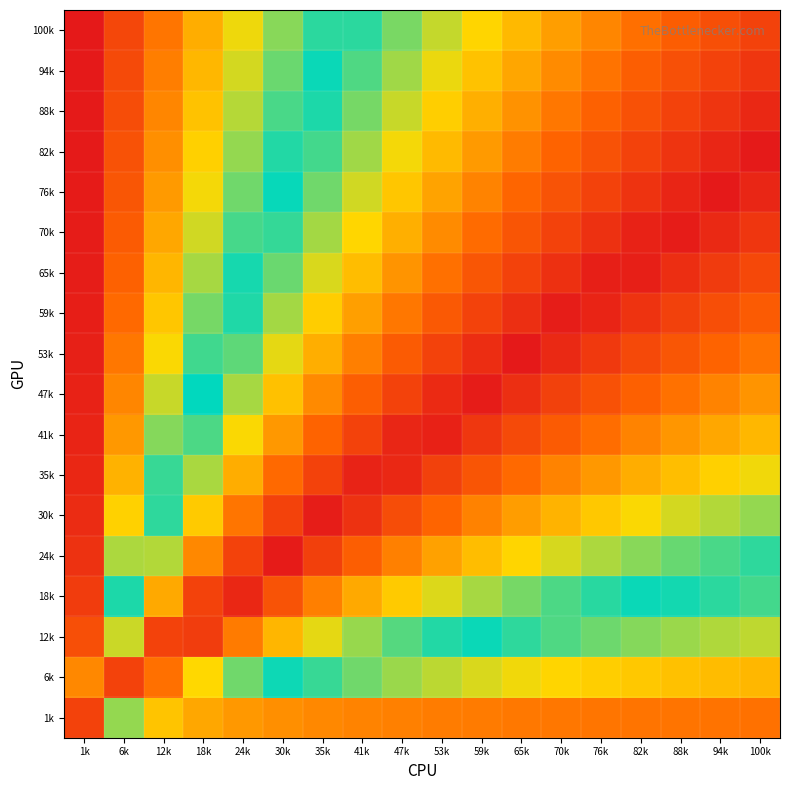

Reading left to right, transcribe all the data shown in this chart.

1k: 1k=0.0	6k=0.3	12k=0.4	18k=0.4	24k=0.4	30k=0.4	35k=0.4	41k=0.4	47k=0.4	53k=0.4	59k=0.4	65k=0.4	70k=0.4	76k=0.4	82k=0.4	88k=0.4	94k=0.4	100k=0.4
6k: 1k=0.4	6k=0.0	12k=0.1	18k=0.2	24k=0.2	30k=0.3	35k=0.3	41k=0.3	47k=0.3	53k=0.3	59k=0.3	65k=0.4	70k=0.4	76k=0.4	82k=0.4	88k=0.4	94k=0.4	100k=0.4
12k: 1k=0.5	6k=0.2	12k=0.0	18k=0.0	24k=0.1	30k=0.2	35k=0.2	41k=0.2	47k=0.2	53k=0.3	59k=0.3	65k=0.3	70k=0.3	76k=0.3	82k=0.3	88k=0.3	94k=0.3	100k=0.3
18k: 1k=0.5	6k=0.3	12k=0.1	18k=0.0	24k=0.0	30k=0.1	35k=0.1	41k=0.1	47k=0.2	53k=0.2	59k=0.2	65k=0.2	70k=0.2	76k=0.3	82k=0.3	88k=0.3	94k=0.3	100k=0.3
24k: 1k=0.5	6k=0.3	12k=0.2	18k=0.1	24k=0.0	30k=0.0	35k=0.0	41k=0.1	47k=0.1	53k=0.1	59k=0.2	65k=0.2	70k=0.2	76k=0.2	82k=0.2	88k=0.2	94k=0.2	100k=0.3
30k: 1k=0.5	6k=0.4	12k=0.3	18k=0.2	24k=0.1	30k=0.0	35k=0.0	41k=0.0	47k=0.1	53k=0.1	59k=0.1	65k=0.1	70k=0.2	76k=0.2	82k=0.2	88k=0.2	94k=0.2	100k=0.2
35k: 1k=0.5	6k=0.4	12k=0.3	18k=0.2	24k=0.1	30k=0.1	35k=0.0	41k=0.0	47k=0.0	53k=0.0	59k=0.1	65k=0.1	70k=0.1	76k=0.1	82k=0.1	88k=0.2	94k=0.2	100k=0.2
41k: 1k=0.5	6k=0.4	12k=0.3	18k=0.2	24k=0.2	30k=0.1	35k=0.1	41k=0.0	47k=0.0	53k=0.0	59k=0.0	65k=0.1	70k=0.1	76k=0.1	82k=0.1	88k=0.1	94k=0.1	100k=0.2
47k: 1k=0.5	6k=0.4	12k=0.3	18k=0.3	24k=0.2	30k=0.2	35k=0.1	41k=0.1	47k=0.0	53k=0.0	59k=0.0	65k=0.0	70k=0.0	76k=0.1	82k=0.1	88k=0.1	94k=0.1	100k=0.1
53k: 1k=0.5	6k=0.4	12k=0.4	18k=0.3	24k=0.2	30k=0.2	35k=0.1	41k=0.1	47k=0.1	53k=0.0	59k=0.0	65k=0.0	70k=0.0	76k=0.0	82k=0.1	88k=0.1	94k=0.1	100k=0.1
59k: 1k=0.5	6k=0.4	12k=0.4	18k=0.3	24k=0.3	30k=0.2	35k=0.2	41k=0.1	47k=0.1	53k=0.1	59k=0.0	65k=0.0	70k=0.0	76k=0.0	82k=0.0	88k=0.0	94k=0.1	100k=0.1
65k: 1k=0.5	6k=0.5	12k=0.4	18k=0.3	24k=0.3	30k=0.2	35k=0.2	41k=0.2	47k=0.1	53k=0.1	59k=0.1	65k=0.0	70k=0.0	76k=0.0	82k=0.0	88k=0.0	94k=0.0	100k=0.1
70k: 1k=0.5	6k=0.5	12k=0.4	18k=0.3	24k=0.3	30k=0.3	35k=0.2	41k=0.2	47k=0.1	53k=0.1	59k=0.1	65k=0.1	70k=0.0	76k=0.0	82k=0.0	88k=0.0	94k=0.0	100k=0.0
76k: 1k=0.5	6k=0.5	12k=0.4	18k=0.4	24k=0.3	30k=0.3	35k=0.2	41k=0.2	47k=0.2	53k=0.1	59k=0.1	65k=0.1	70k=0.1	76k=0.0	82k=0.0	88k=0.0	94k=0.0	100k=0.0
82k: 1k=0.5	6k=0.5	12k=0.4	18k=0.4	24k=0.3	30k=0.3	35k=0.2	41k=0.2	47k=0.2	53k=0.2	59k=0.1	65k=0.1	70k=0.1	76k=0.1	82k=0.0	88k=0.0	94k=0.0	100k=0.0
88k: 1k=0.5	6k=0.5	12k=0.4	18k=0.4	24k=0.3	30k=0.3	35k=0.3	41k=0.2	47k=0.2	53k=0.2	59k=0.1	65k=0.1	70k=0.1	76k=0.1	82k=0.1	88k=0.0	94k=0.0	100k=0.0
94k: 1k=0.5	6k=0.5	12k=0.4	18k=0.4	24k=0.3	30k=0.3	35k=0.3	41k=0.2	47k=0.2	53k=0.2	59k=0.2	65k=0.1	70k=0.1	76k=0.1	82k=0.1	88k=0.1	94k=0.0	100k=0.0
100k: 1k=0.5	6k=0.5	12k=0.4	18k=0.4	24k=0.4	30k=0.3	35k=0.3	41k=0.3	47k=0.2	53k=0.2	59k=0.2	65k=0.2	70k=0.1	76k=0.1	82k=0.1	88k=0.1	94k=0.1	100k=0.0